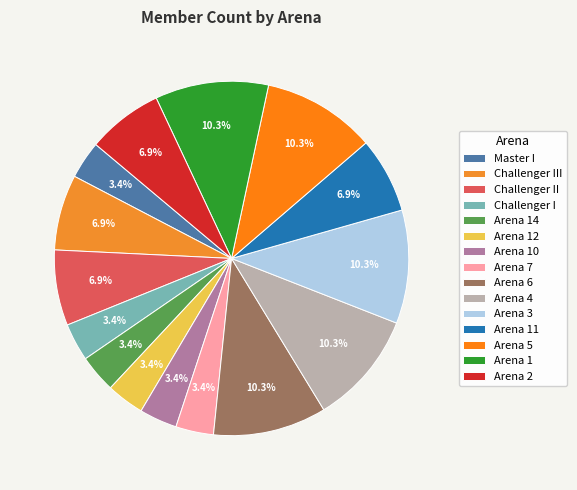

Is it true that Challenger I is 24% of the pie?

False